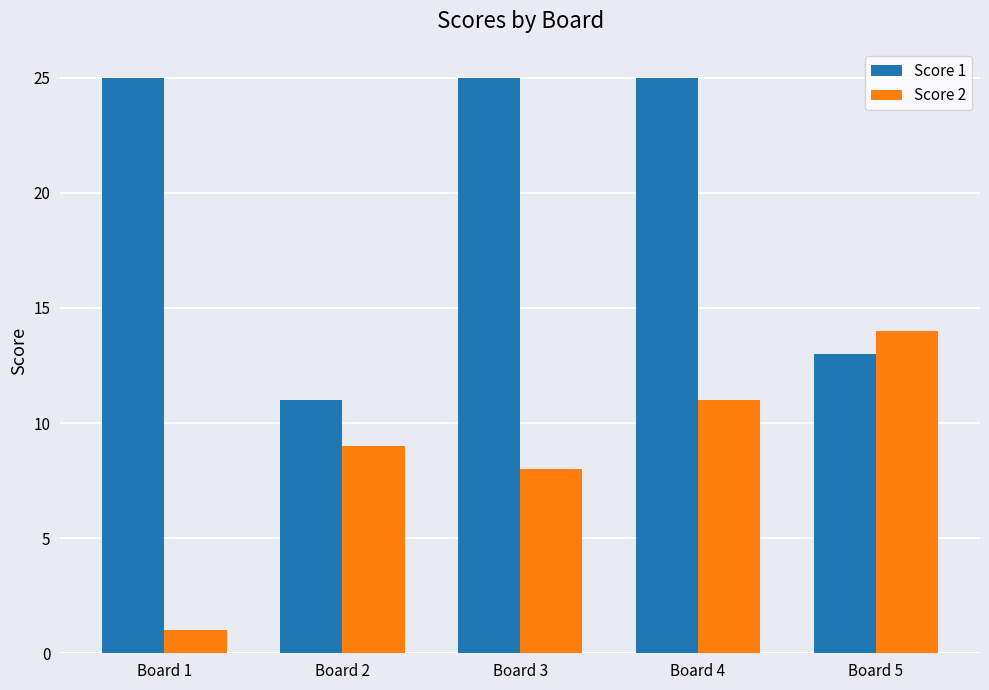

Rank the series by their average value, from highest to lowest.

Score 1, Score 2